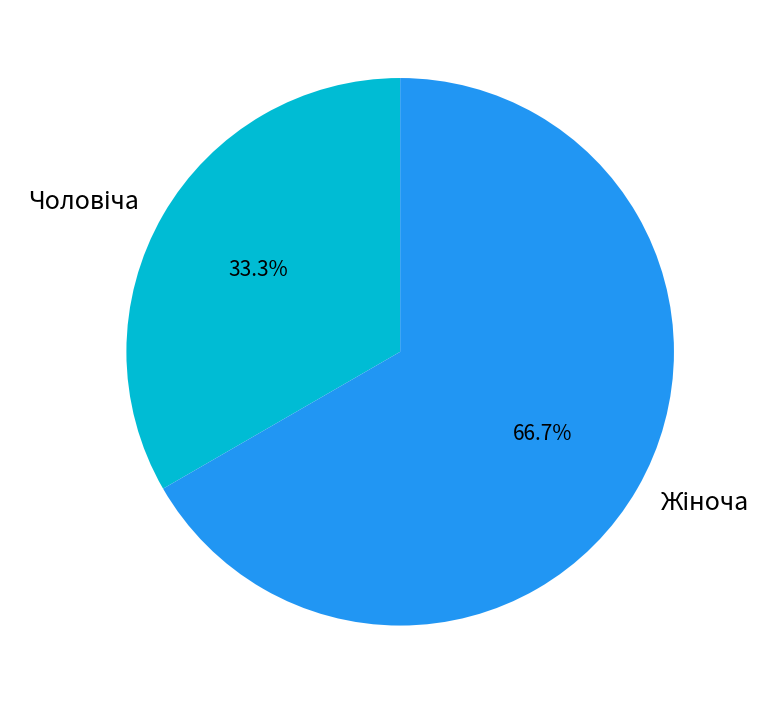

Is there a majority slice in this chart?

Yes